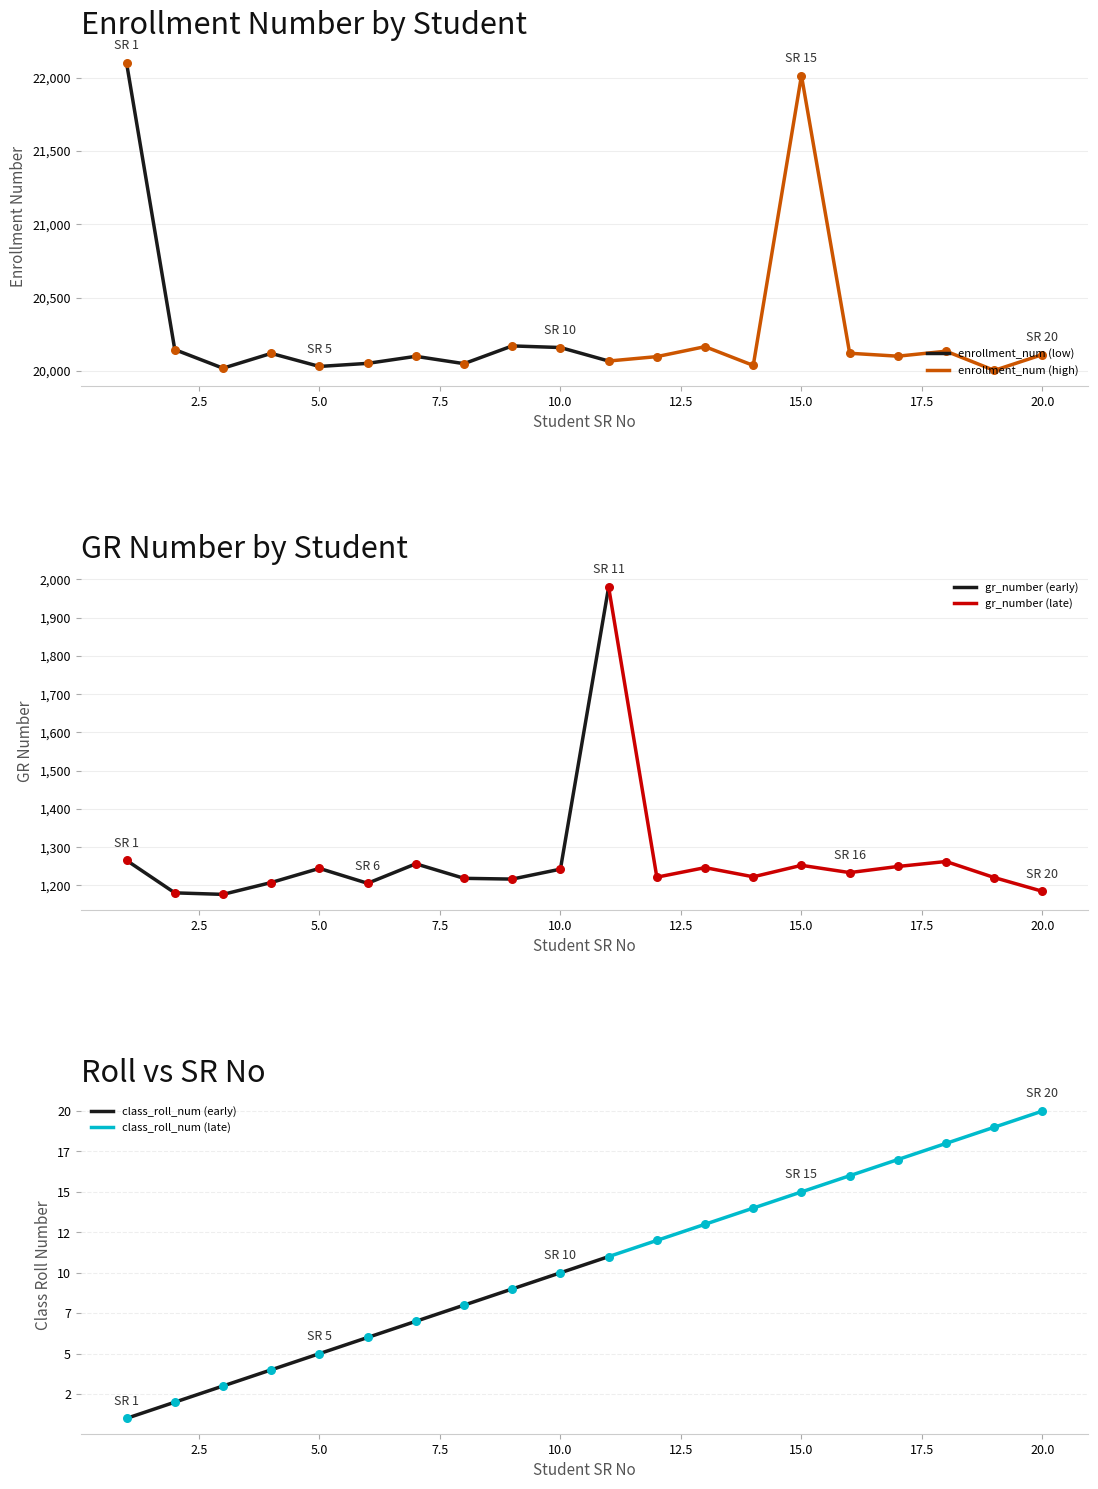

Is the value of enrollment_num at 2 greater than the value of sr_no at 12?

Yes